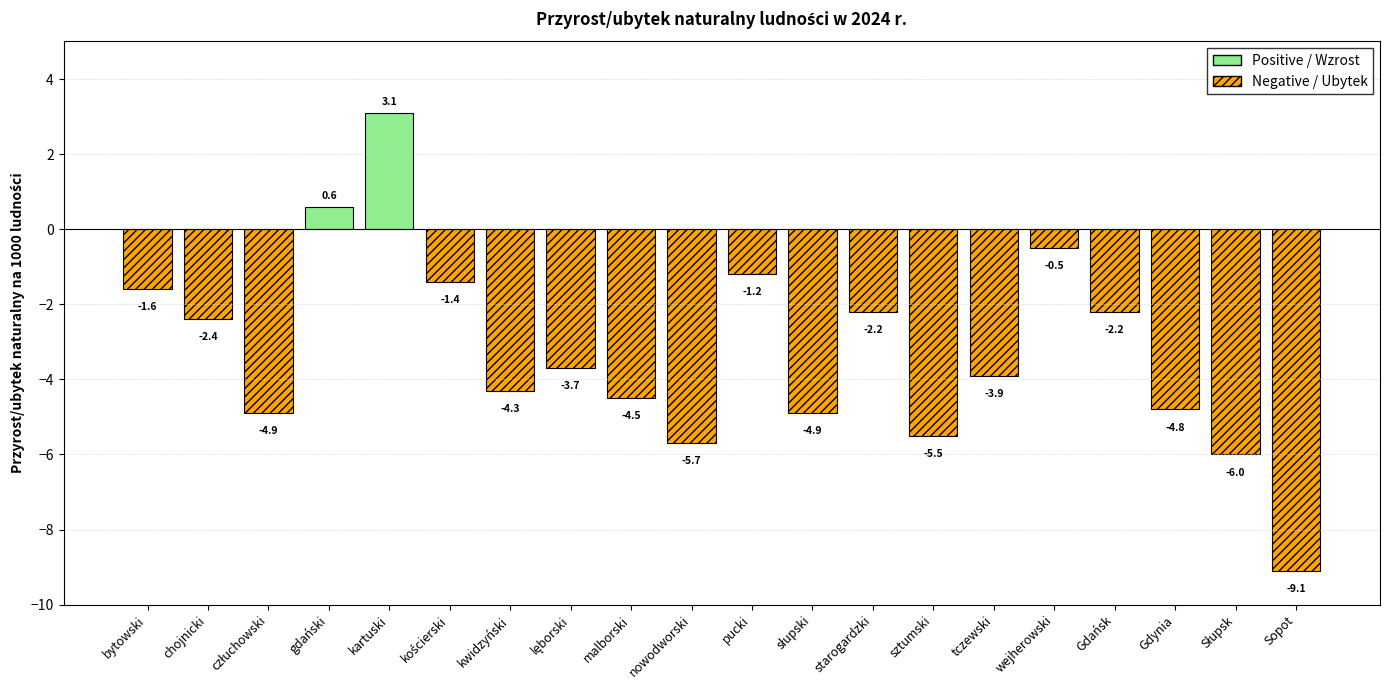

What is the value of the 3rd bar from the left?

-4.9